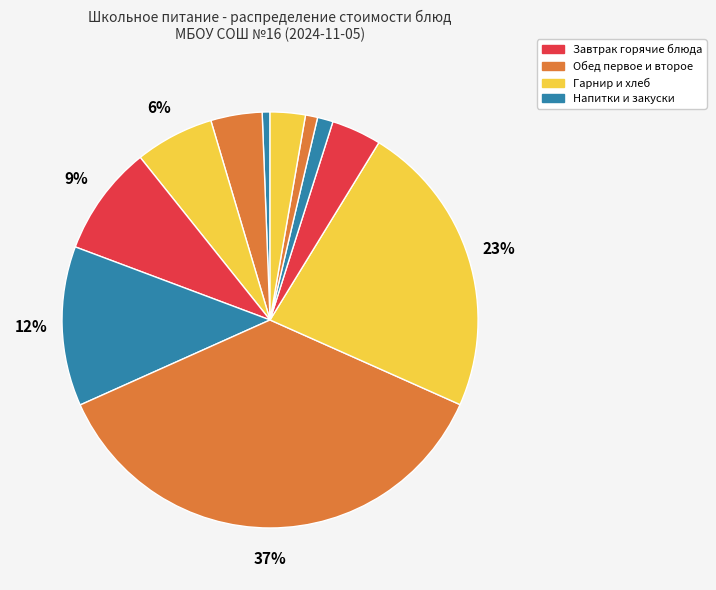

How many slices are in this pie chart?

11